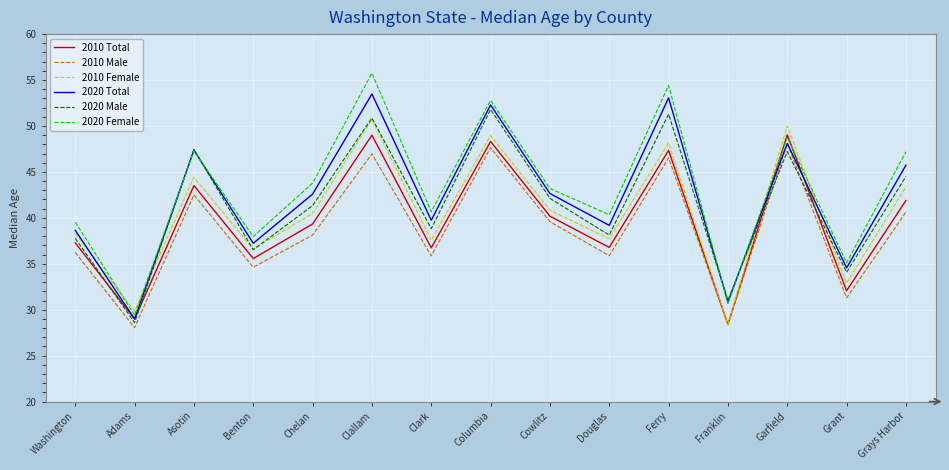

Between Washington and Garfield, which series saw the biggest shift?

2010 Male